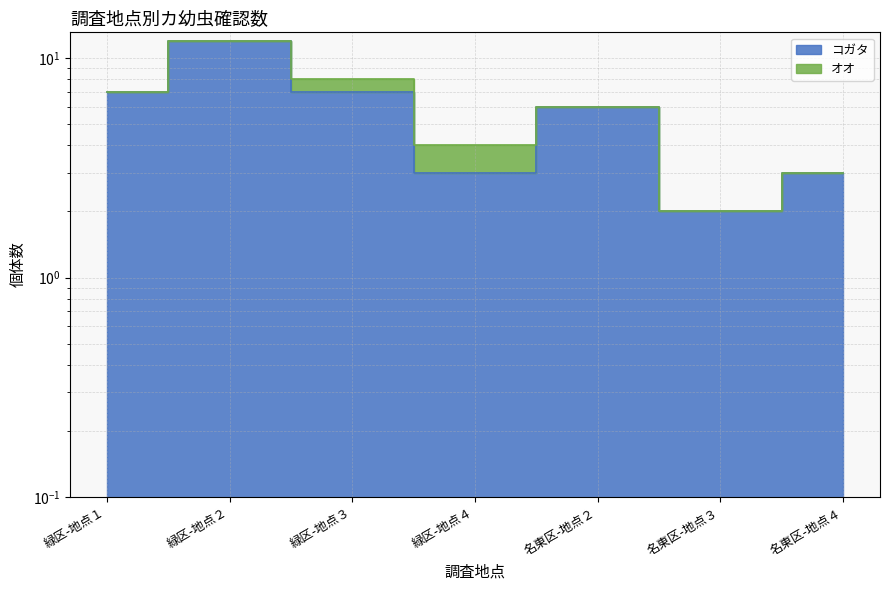

What is the minimum value shown in the chart?

2